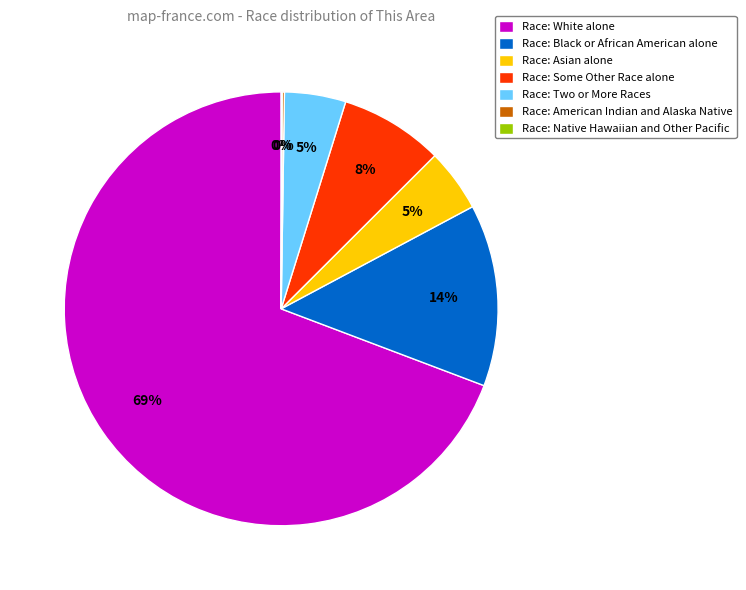

The Race: Black or African American alone slice represents 14% of the pie. True or false?

True